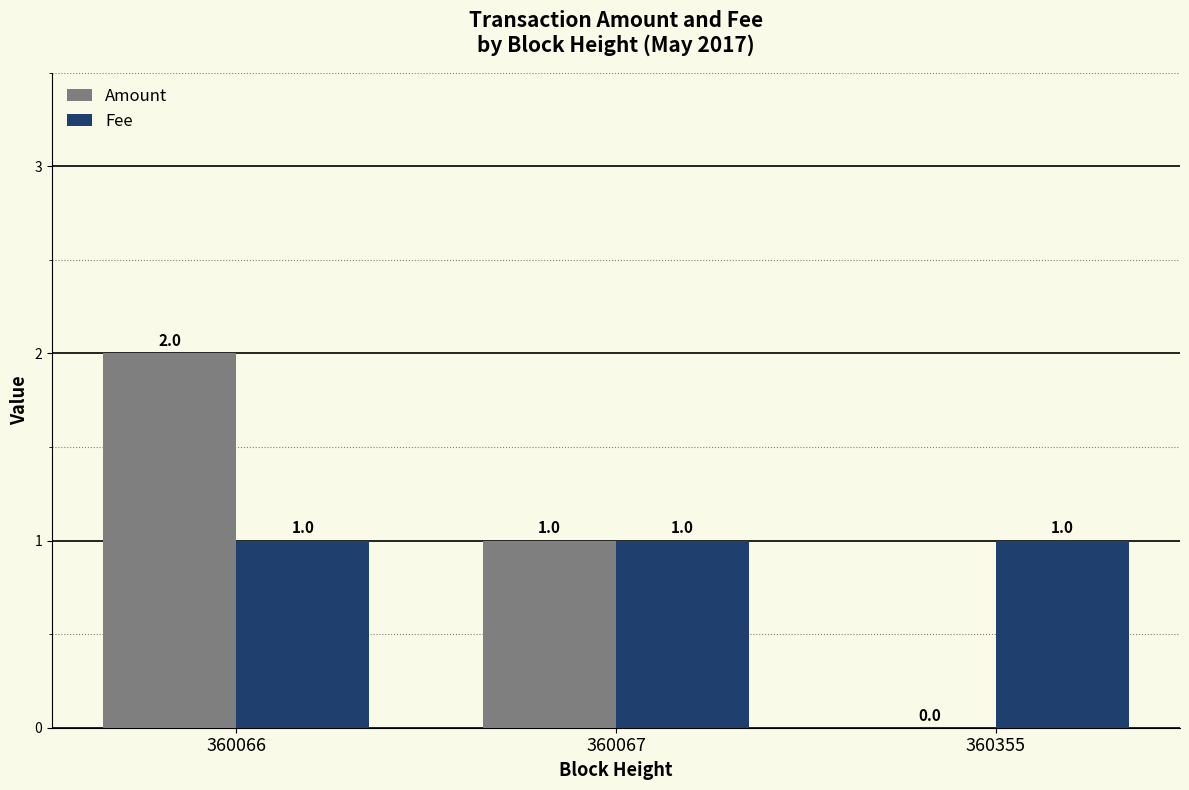

Where does the Amount series first go above 1?

360066